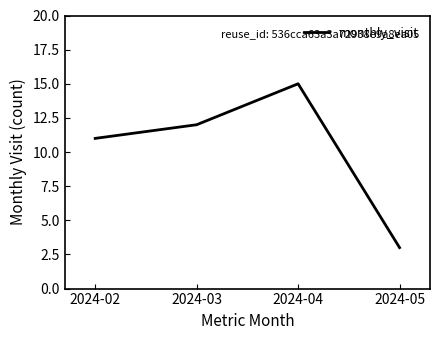

Is it true that the value at 2024-03 is 4?

False